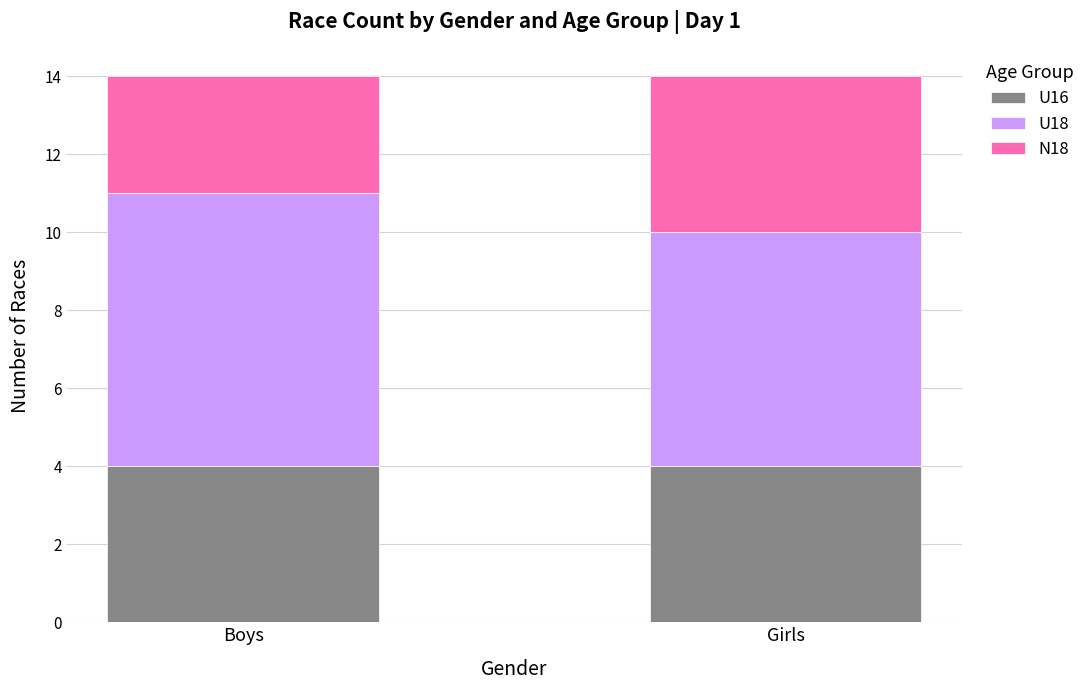

What is the lowest value of the U16 series?

4